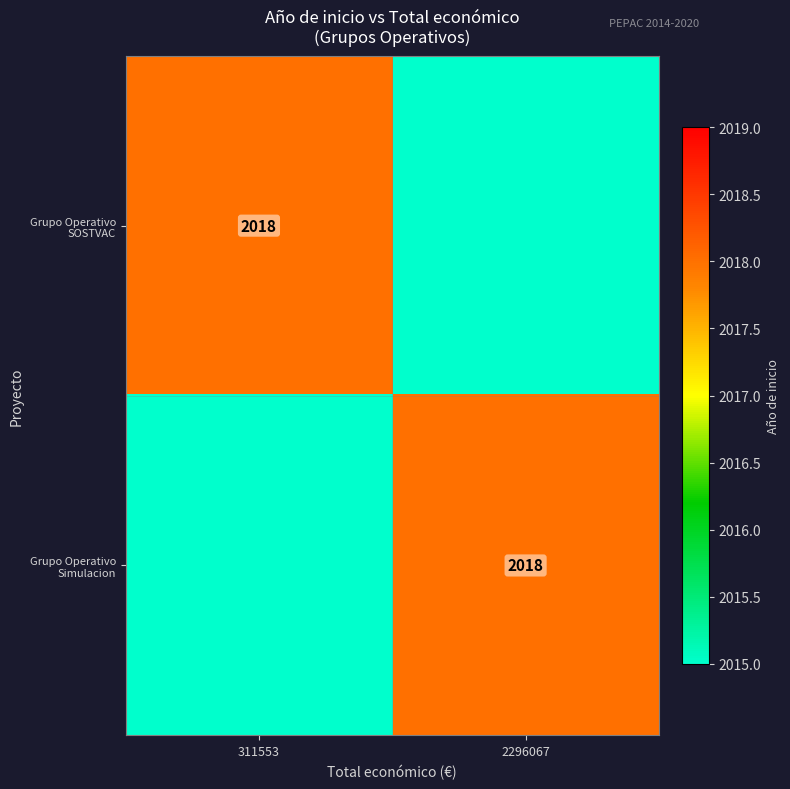

The value of Grupo Operativo SOSTVAC at 311553 is 2018. True or false?

True